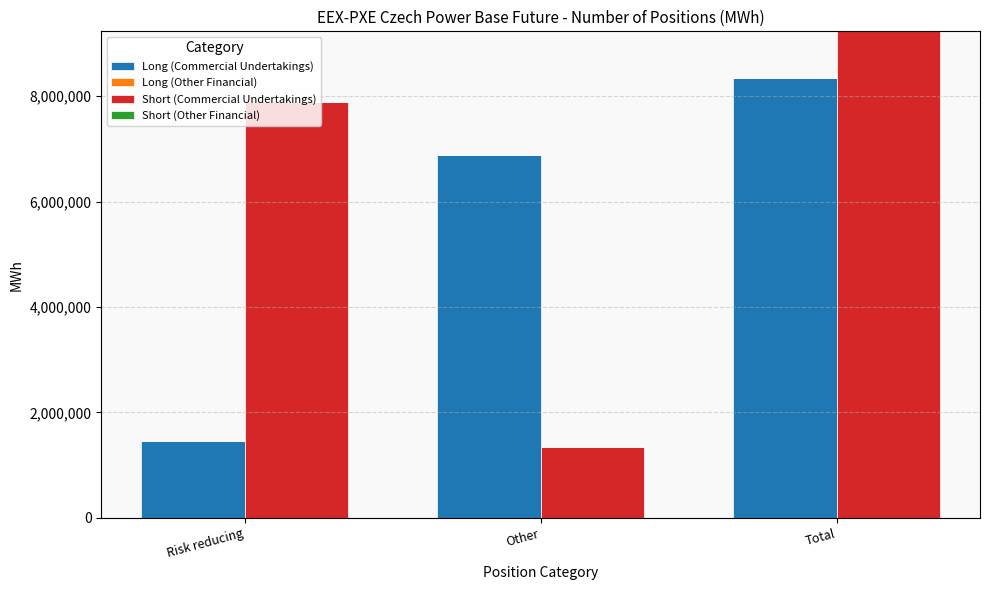

Are the bars grouped side by side (vs. stacked)?

Yes